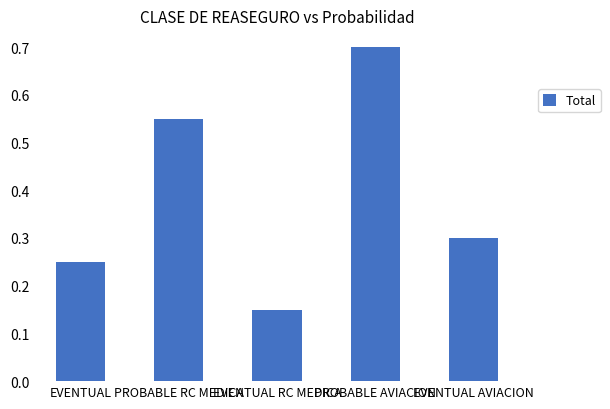

Where is the data nearest to the value 0?

EVENTUAL RC MEDICA